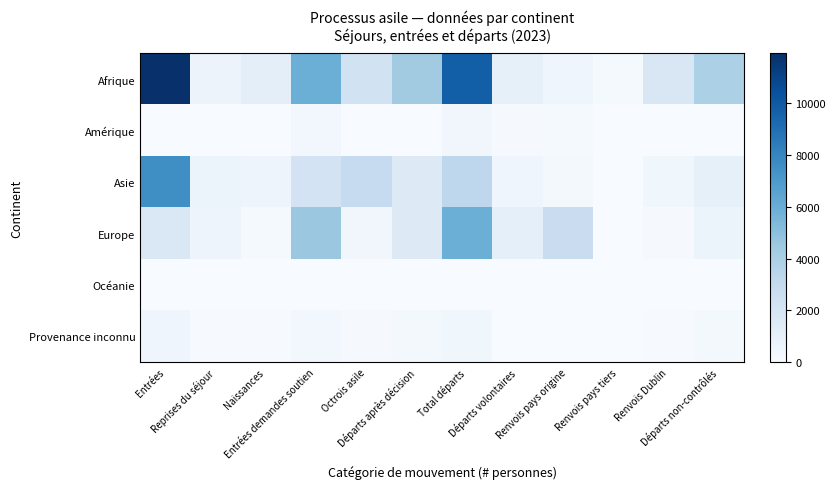

At which category is the sum across all series the highest?

Entrées